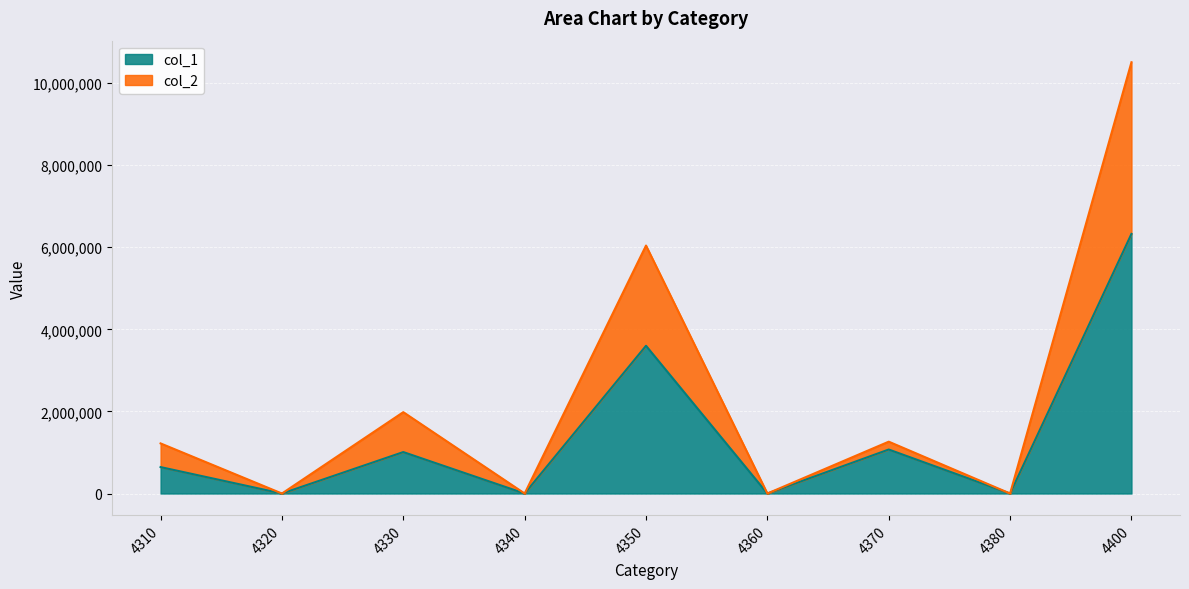

True or false: col_2 and col_1 cross at least once.

False